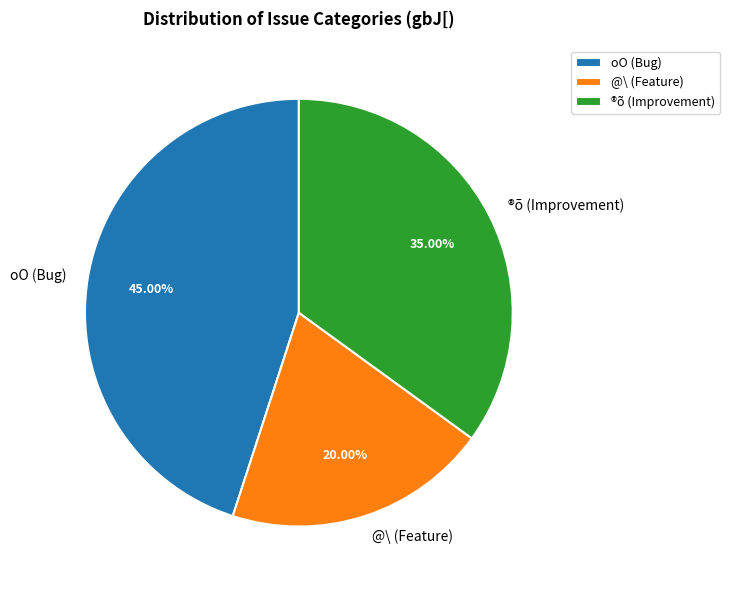

Does any single category account for the majority?

No